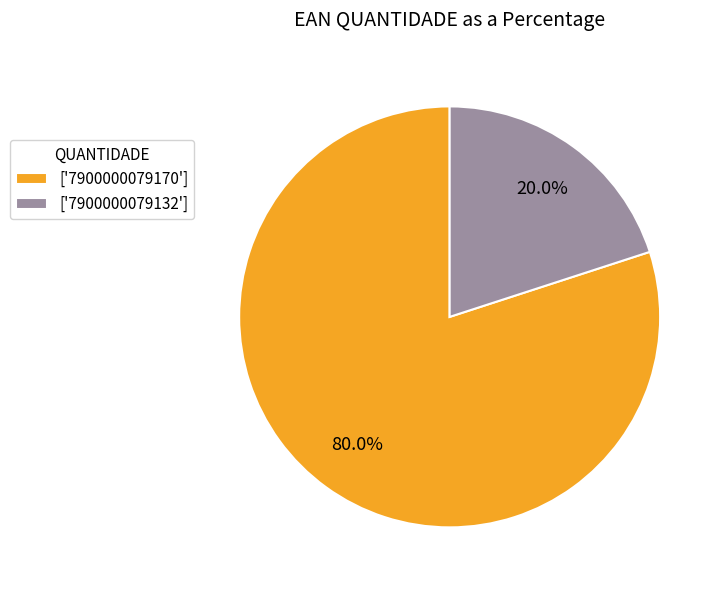

How many segments does this pie chart have?

2